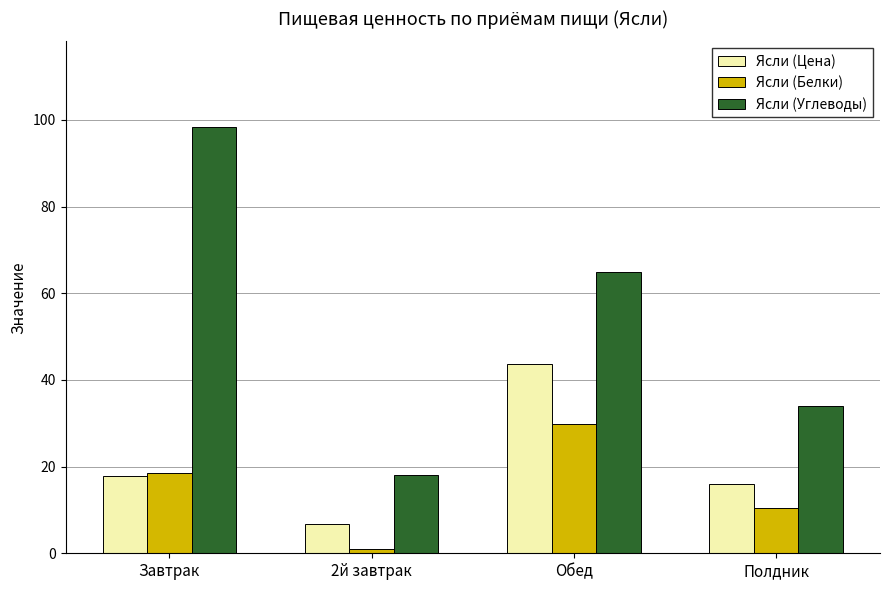

What is the label of the 2nd bar from the left?

2й завтрак